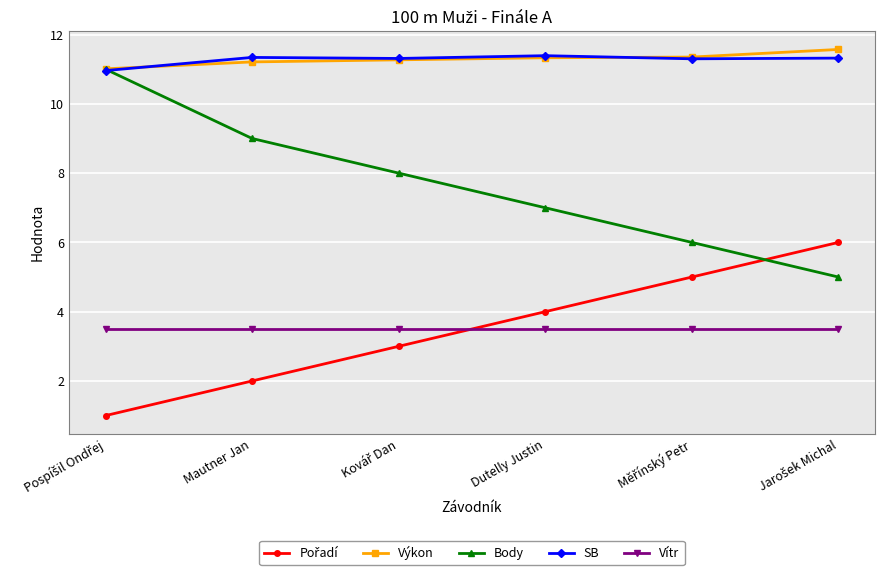

How many lines are shown in the chart?

5